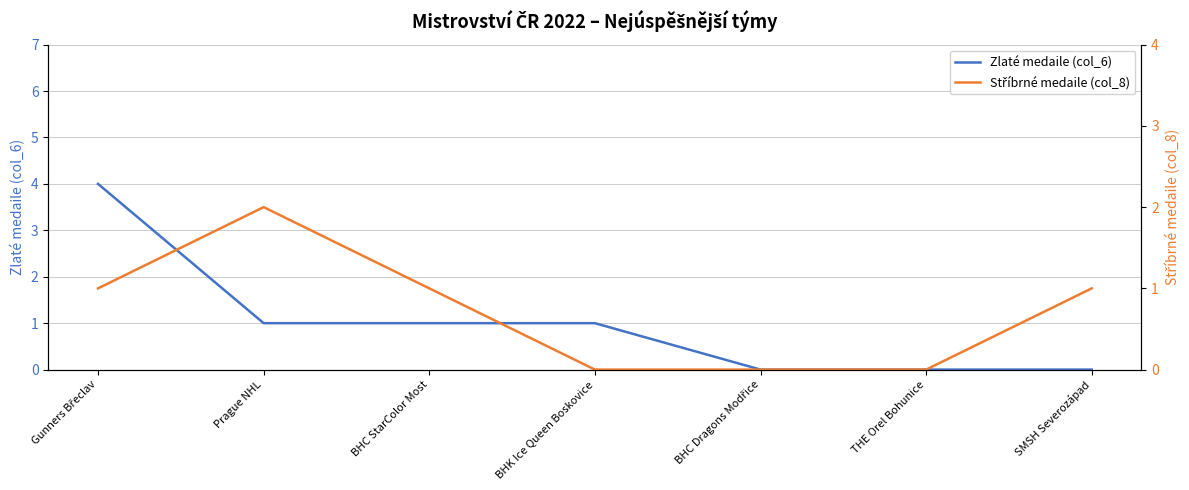

What is the difference between the second highest and second lowest values in the Stříbrné medaile (col_8) series?

1